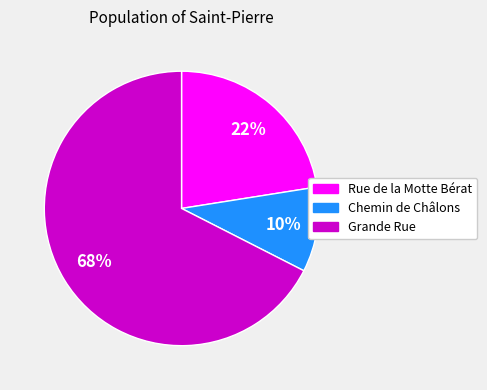

Approximately how many times larger is the value at Chemin de Châlons compared to Grande Rue?

0.1